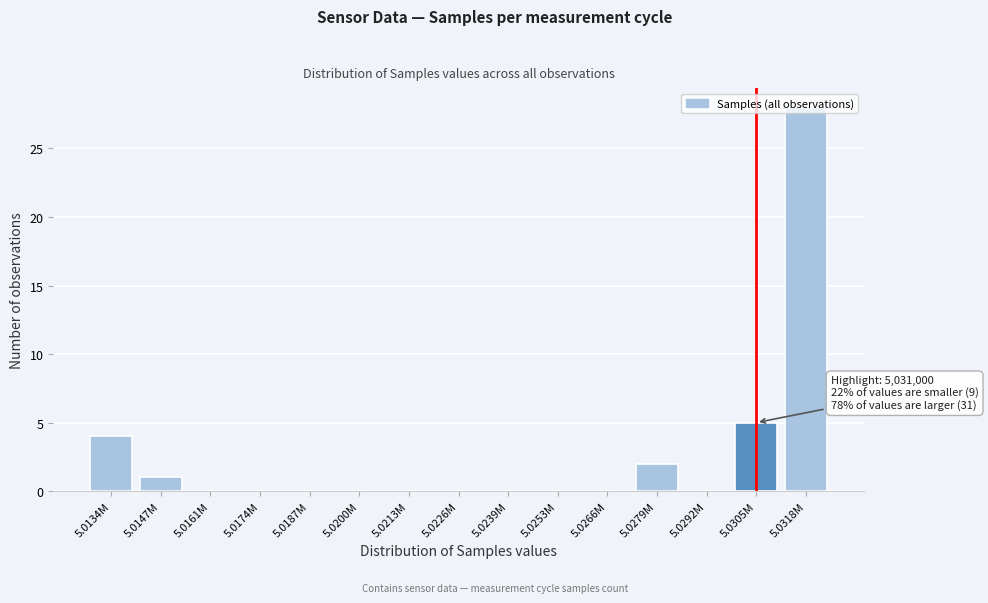

What is the greatest value displayed?

28